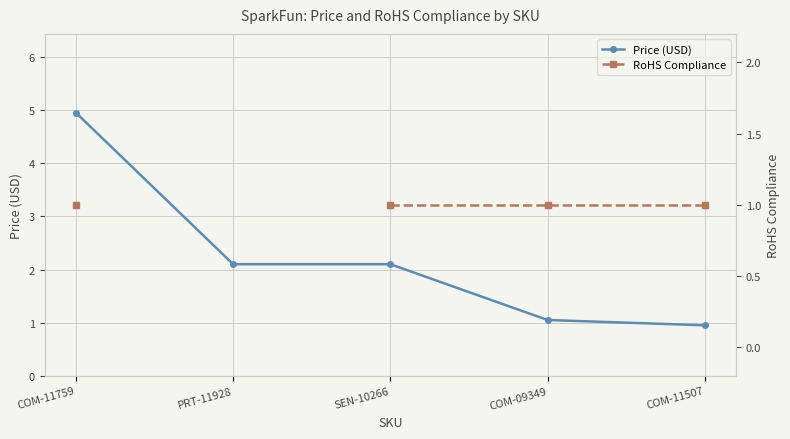

How many distinct data groups are displayed?

2